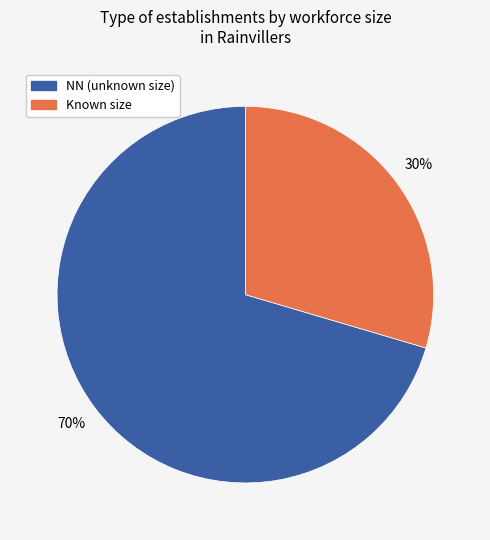

To the nearest percent, what is the average slice percentage?

50%